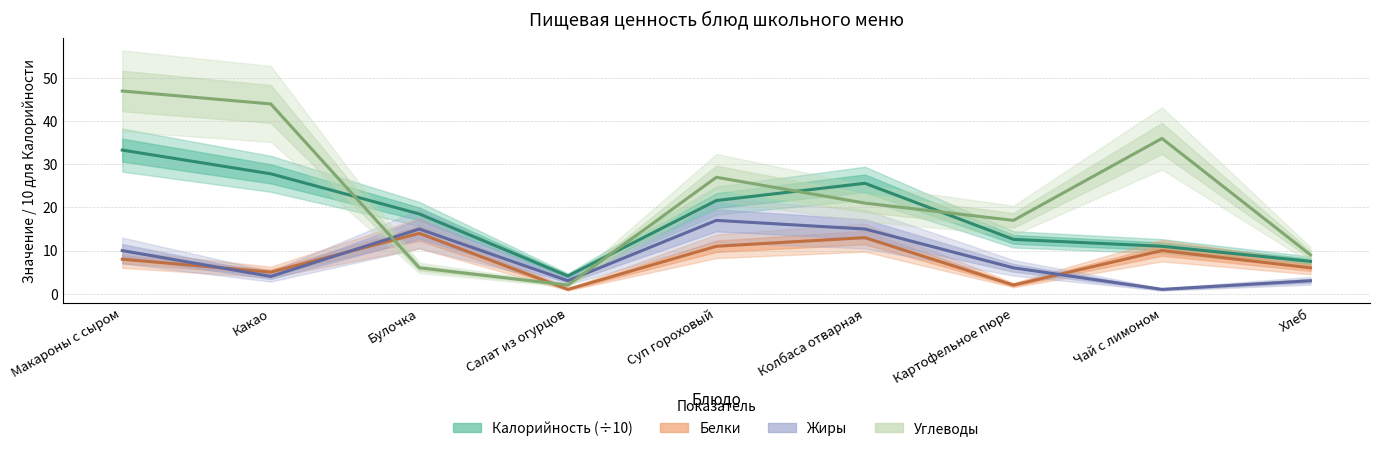

What is the sum of all Белки values?

70.0